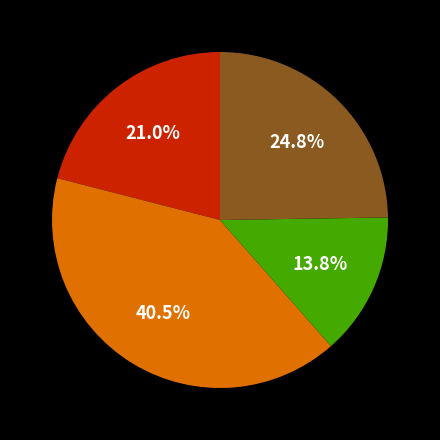

Count the number of slices in the pie.

4